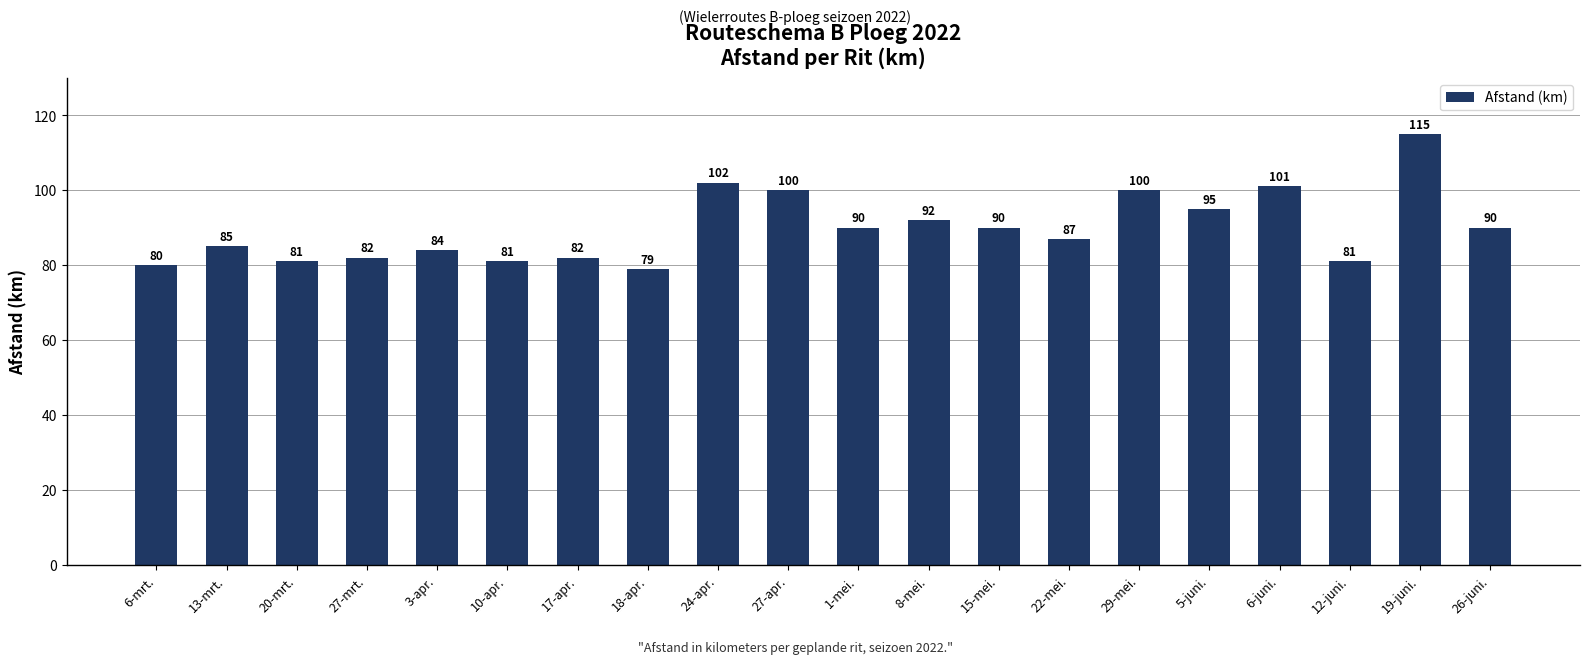

What is the change in value from 27-mrt. to 6-juni.?

+19